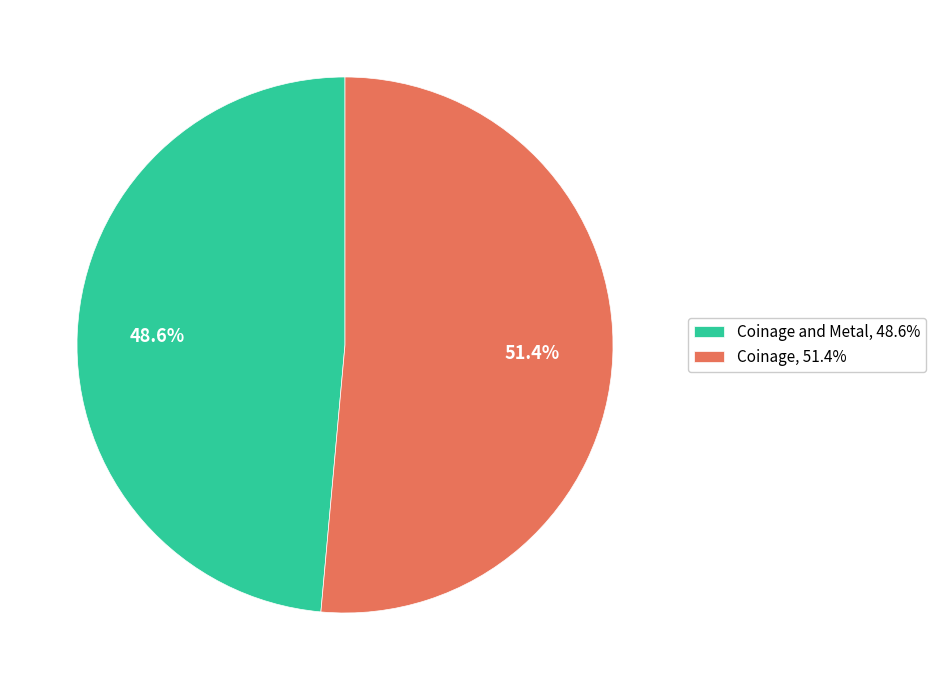

Does any single category account for the majority?

Yes